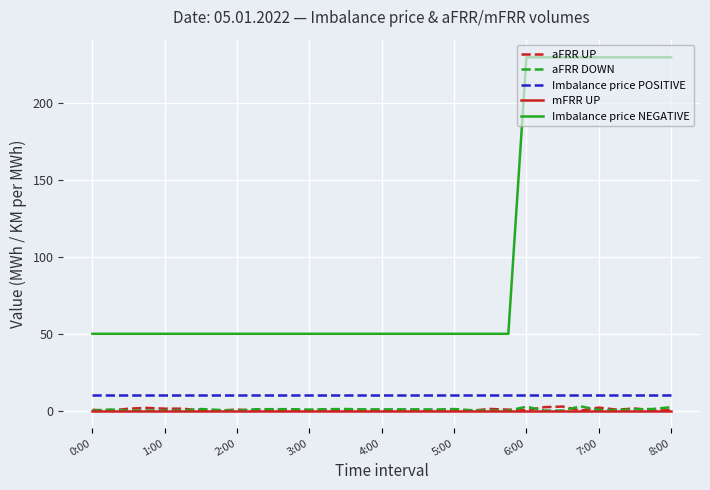

Which series has the largest total across all categories?

Imbalance price NEGATIVE